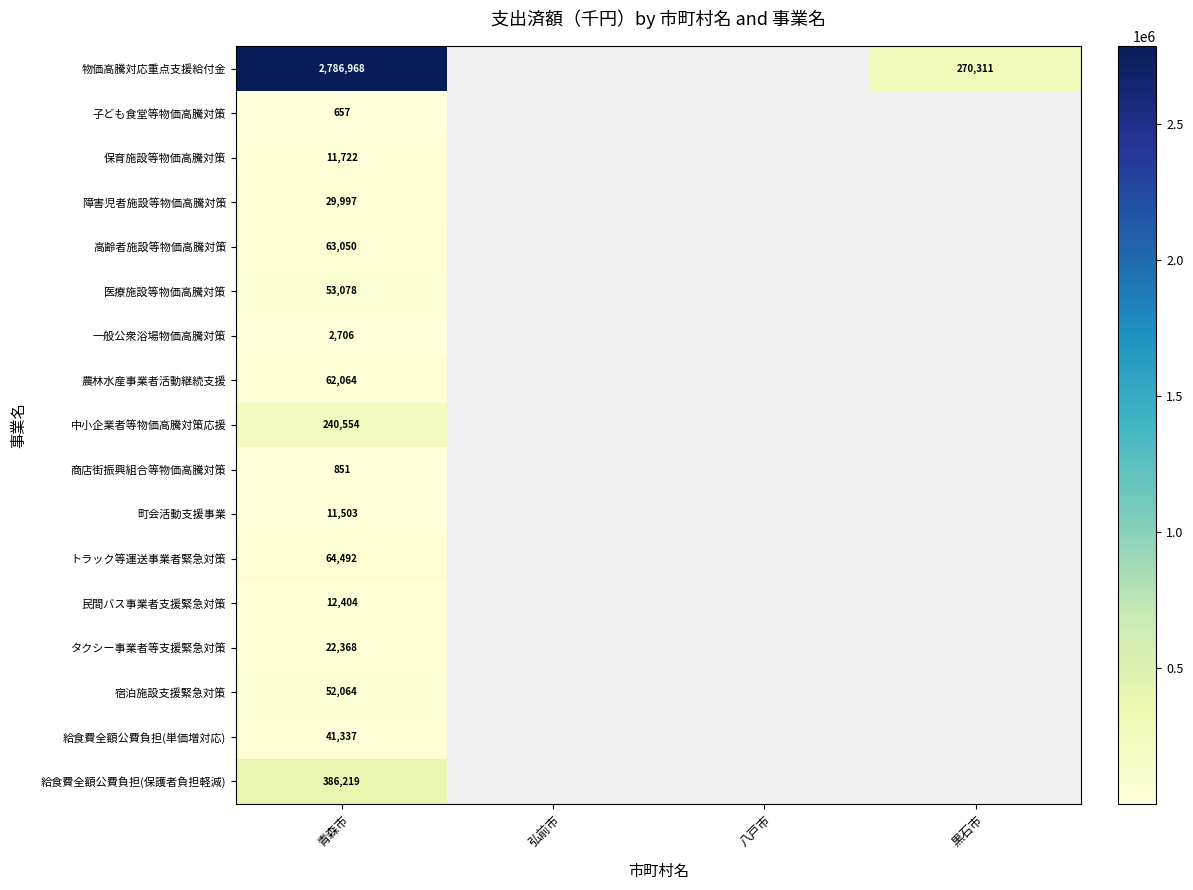

Count the number of categories in the chart.

4